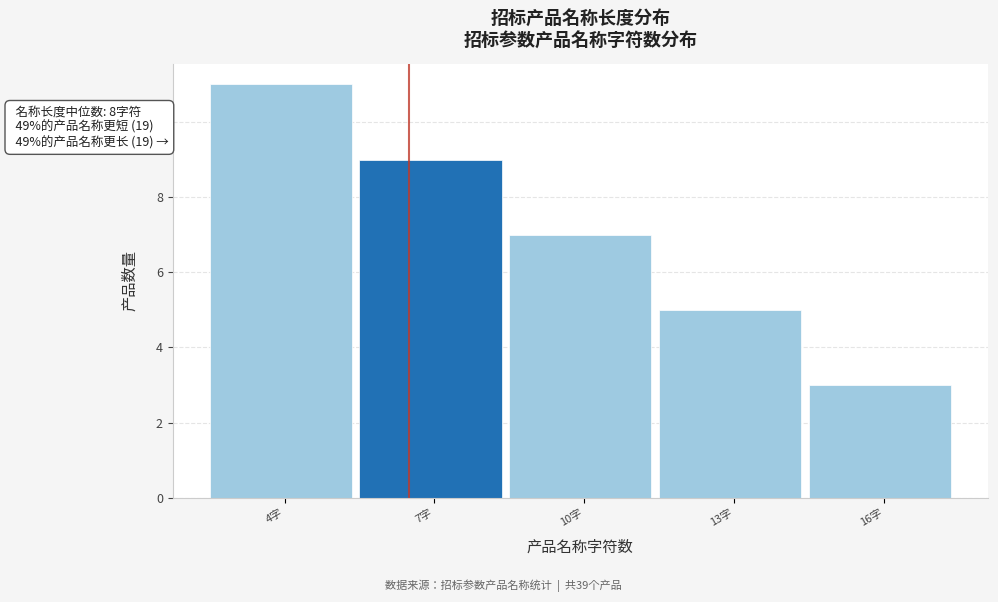

Reading left to right, what are all the values shown in this chart?

11	9	7	5	3